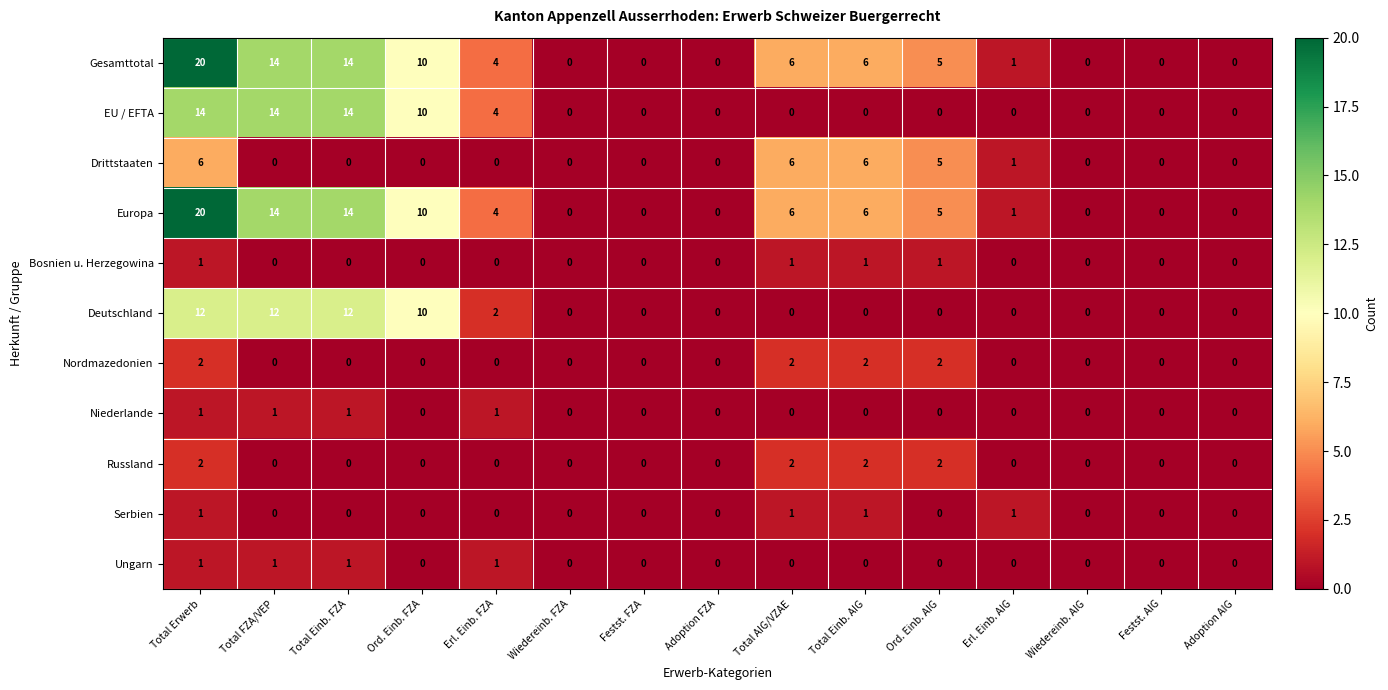

What is the spread (max minus min) of values at Erl. Einb. FZA?

4